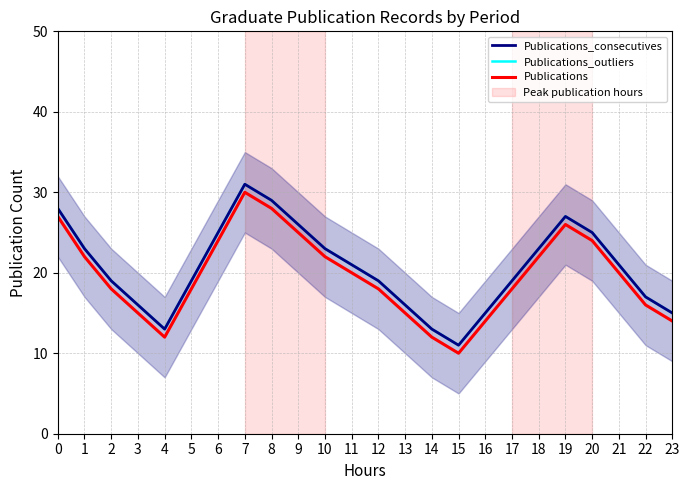

What is the highest value of the Publications series?

30